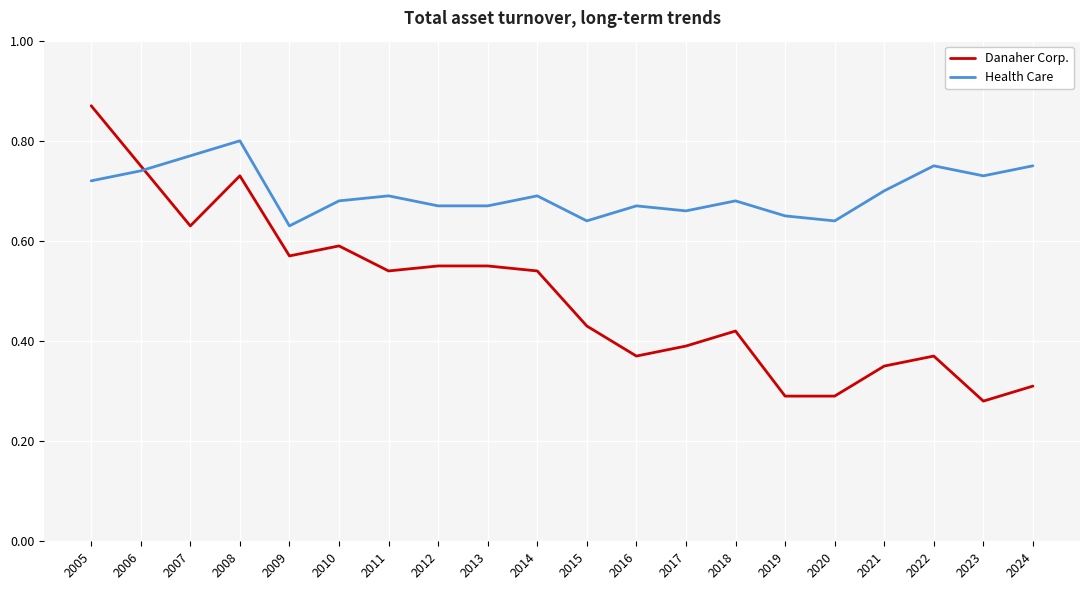

List the series in order of their peak value, lowest first.

Health Care, Danaher Corp.